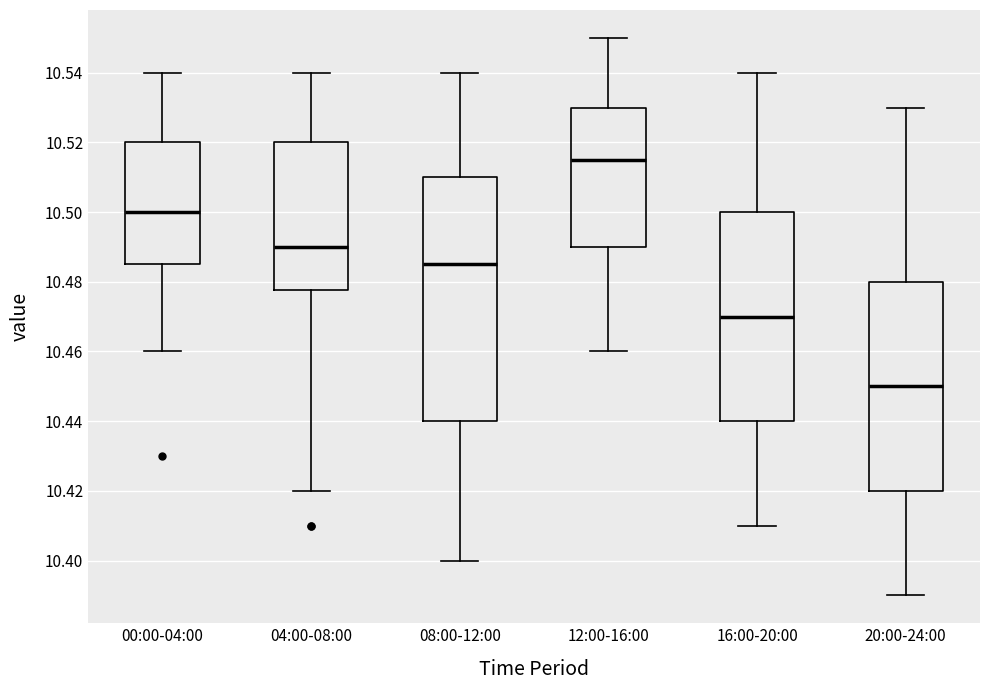

Which box has the highest median line?

12:00-16:00